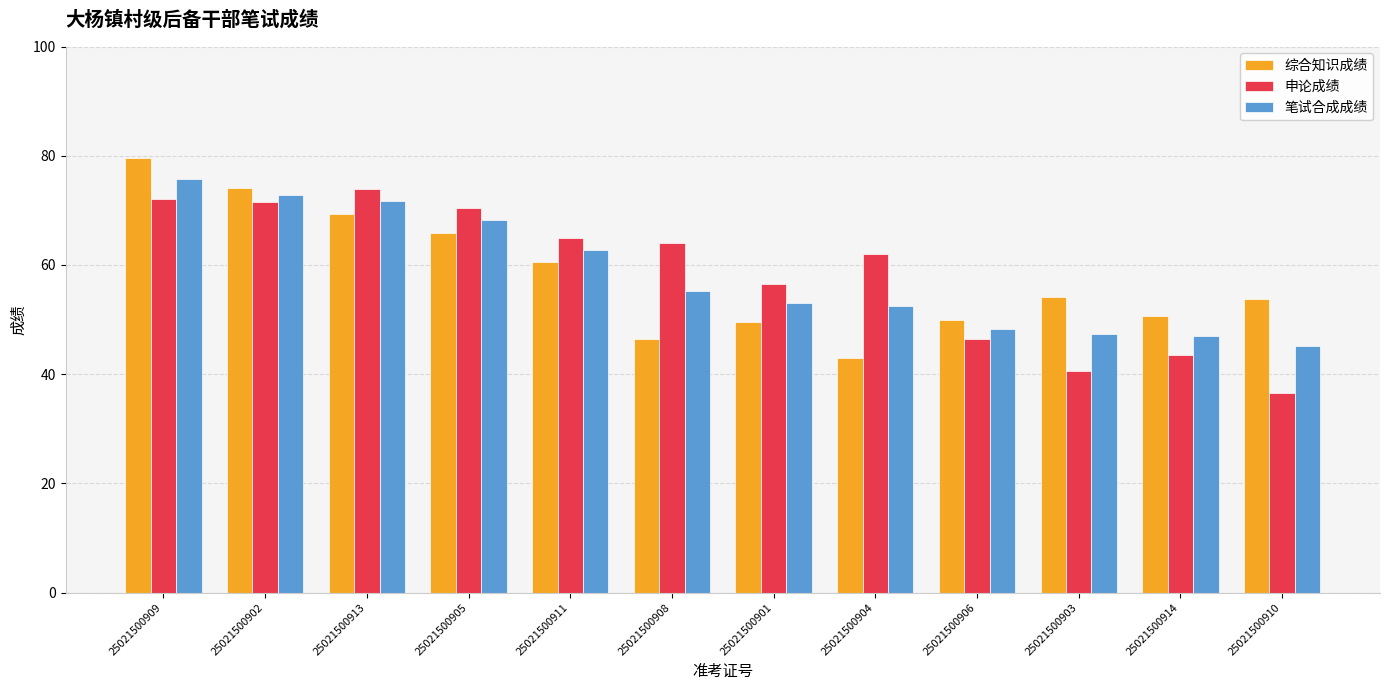

What is the spread (max minus min) of values at 25021500901?

6.9